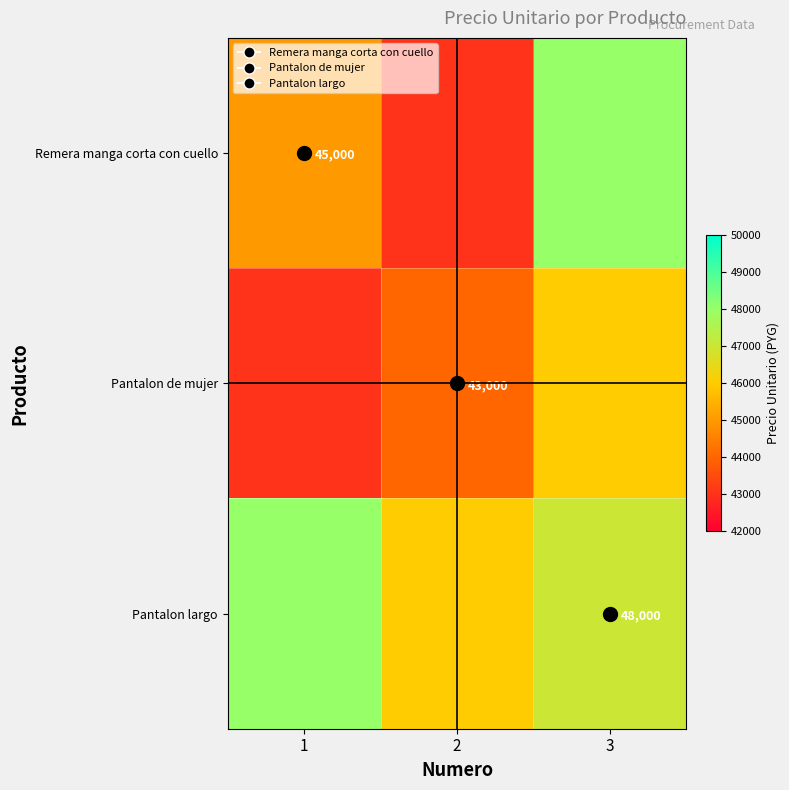

Count the Remera manga corta con cuello values in the range 43000 to 48000.

3